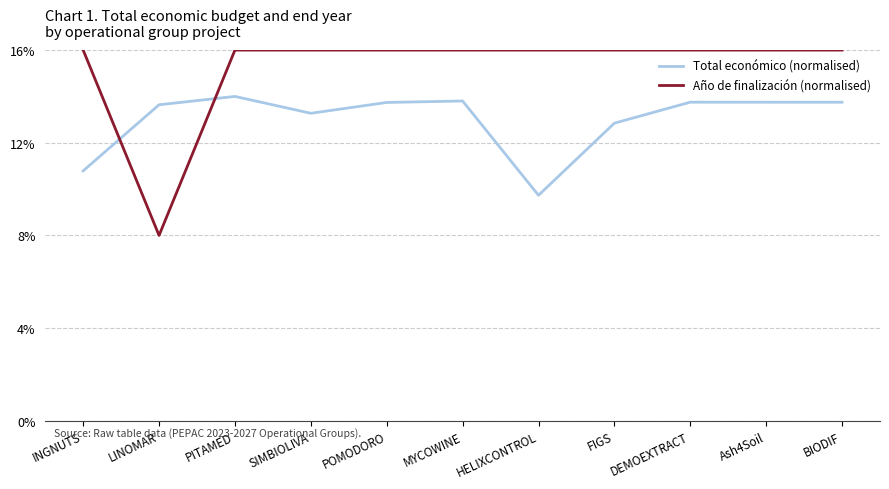

What value does the Año de finalización (normalised) series have at LINOMAR?

8.0